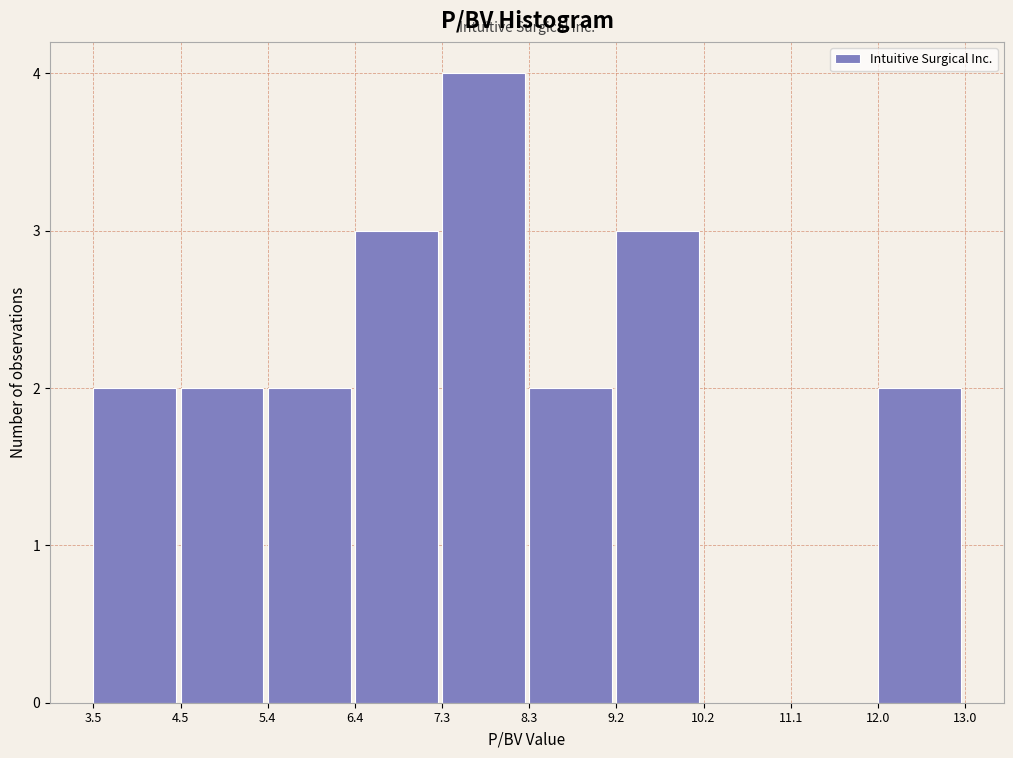

Reading left to right, list every bar in this chart as the range it spans on the x-axis followed by its height. The values are not printed on the chart, so give them approximately, as read against the axis.

3.5 to 4.5: 2
4.5 to 5.4: 2
5.4 to 6.4: 2
6.4 to 7.3: 3
7.3 to 8.3: 4
8.3 to 9.2: 2
9.2 to 10.2: 3
10.2 to 11.1: 0
11.1 to 12.0: 0
12.0 to 13.0: 2